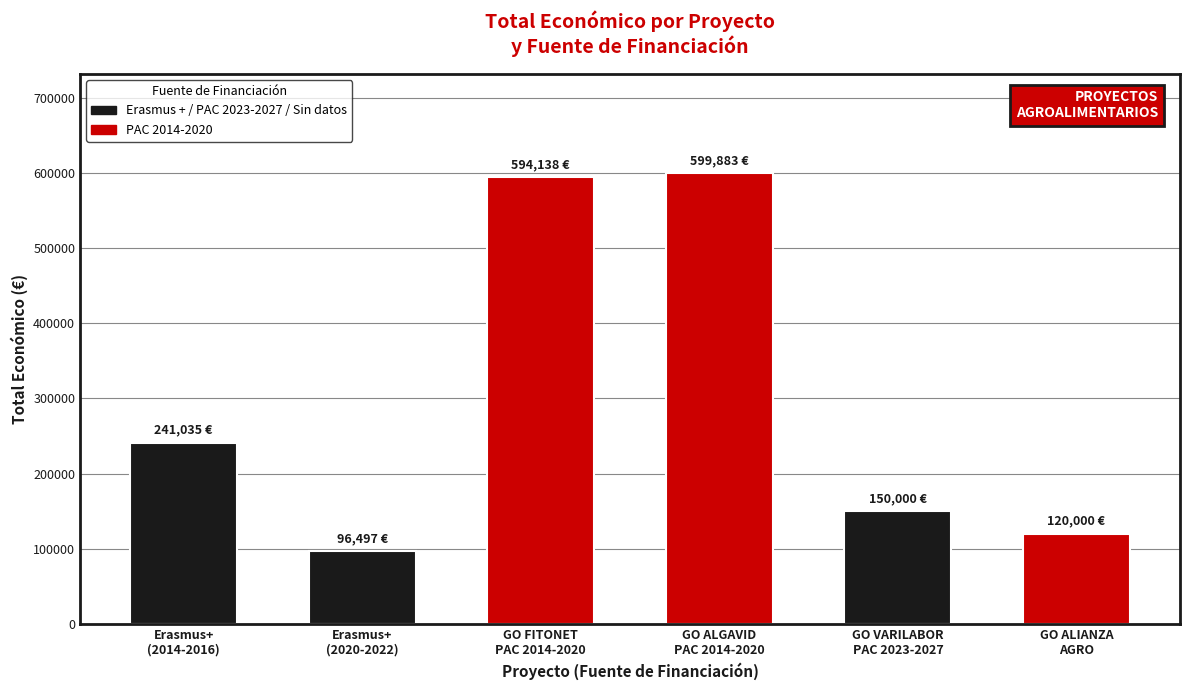

The value at GO ALIANZA
AGRO is 120000. True or false?

True